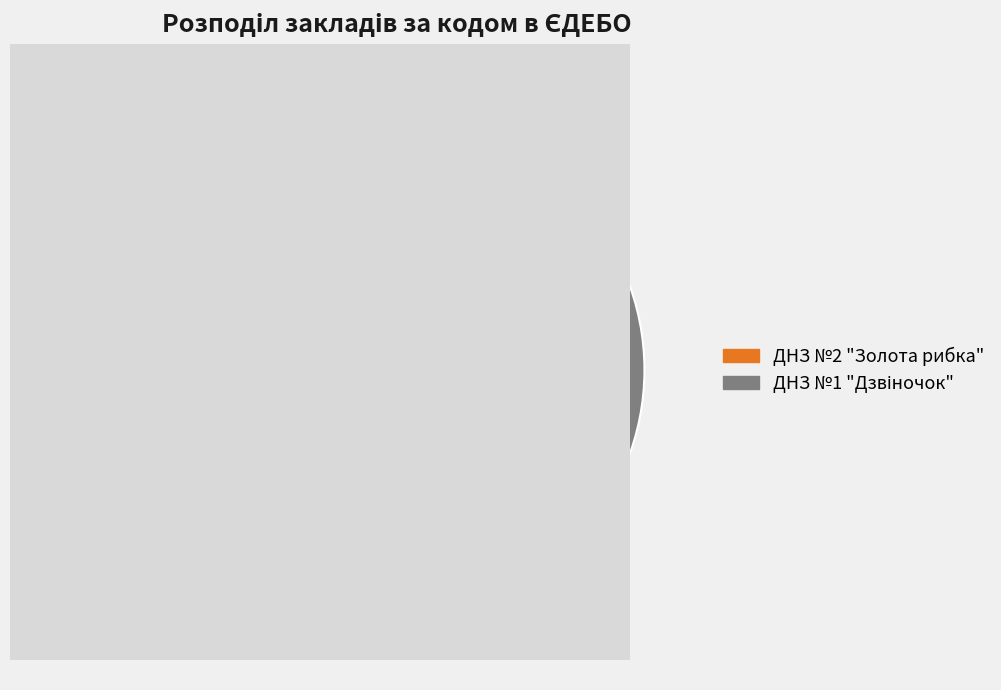

Count the number of slices in the pie.

2